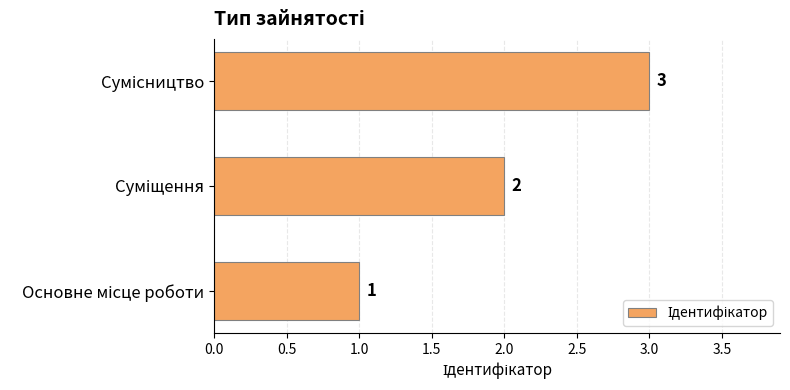

How many series are shown in this chart?

1